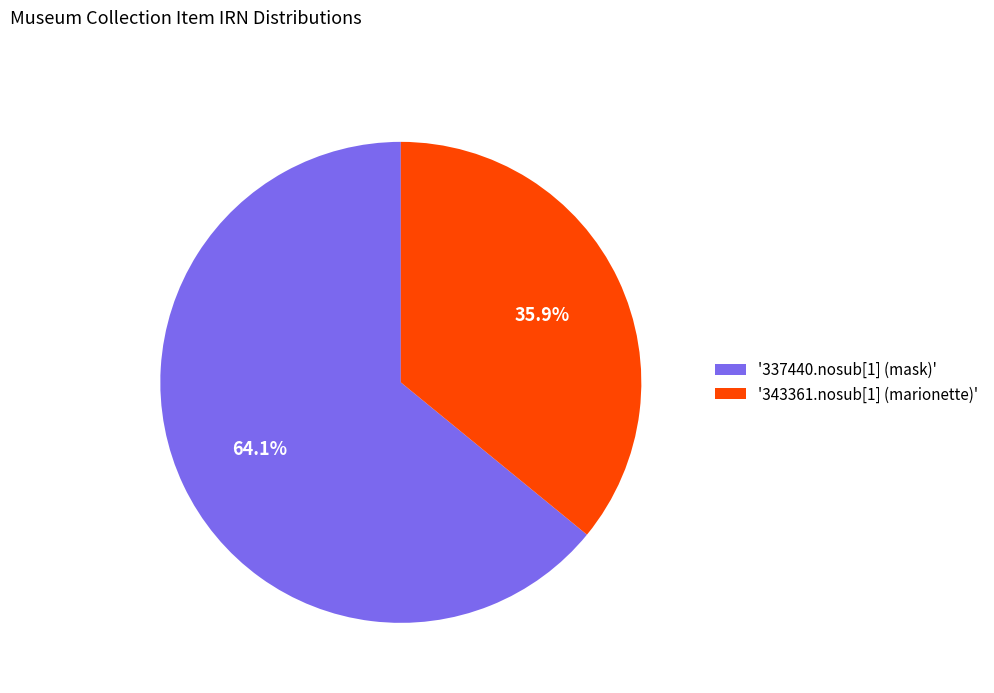

What percentage is NOT represented by '343361.nosub[1] (marionette)'?

64.1%